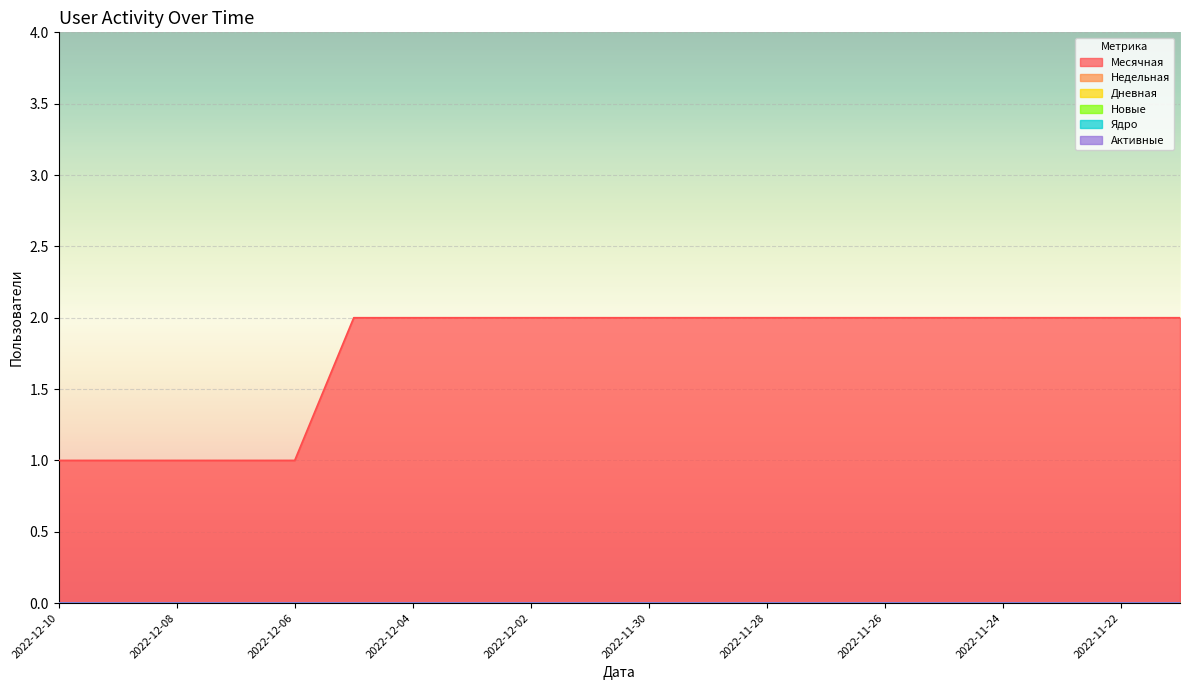

Which series has the widest spread of values?

Месячная